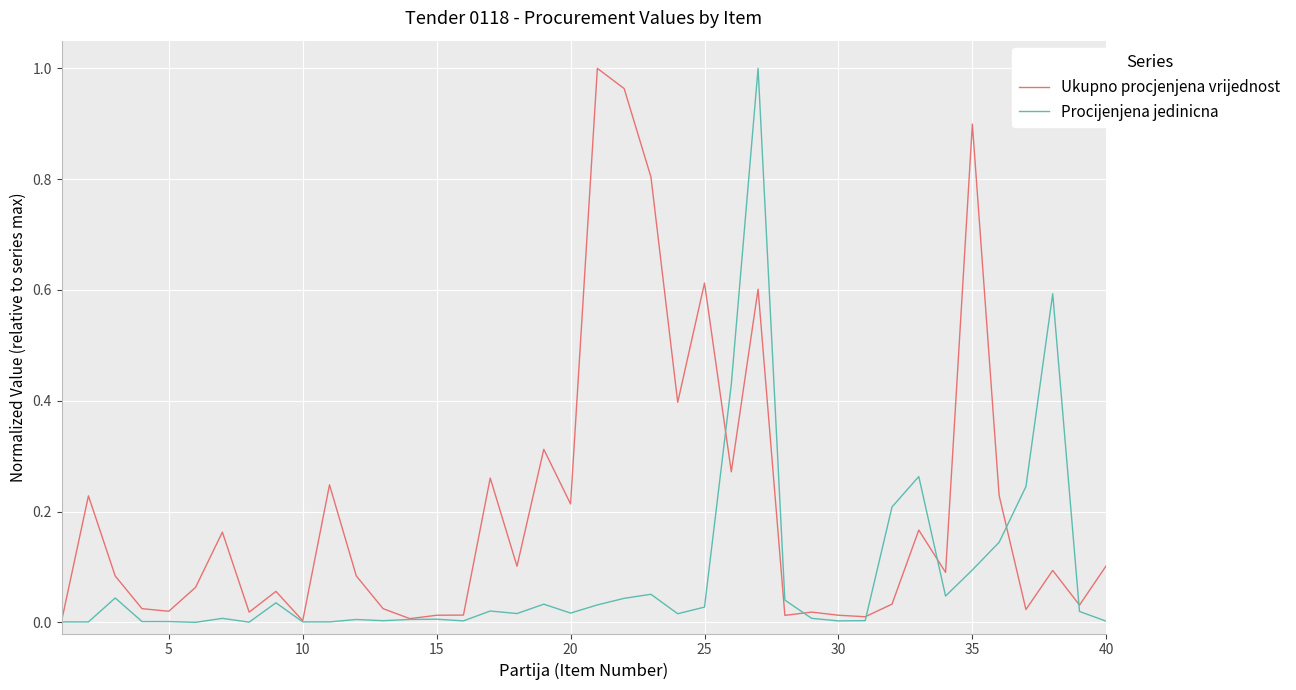

Which series has the largest total across all categories?

Ukupno procjenjena vrijednost